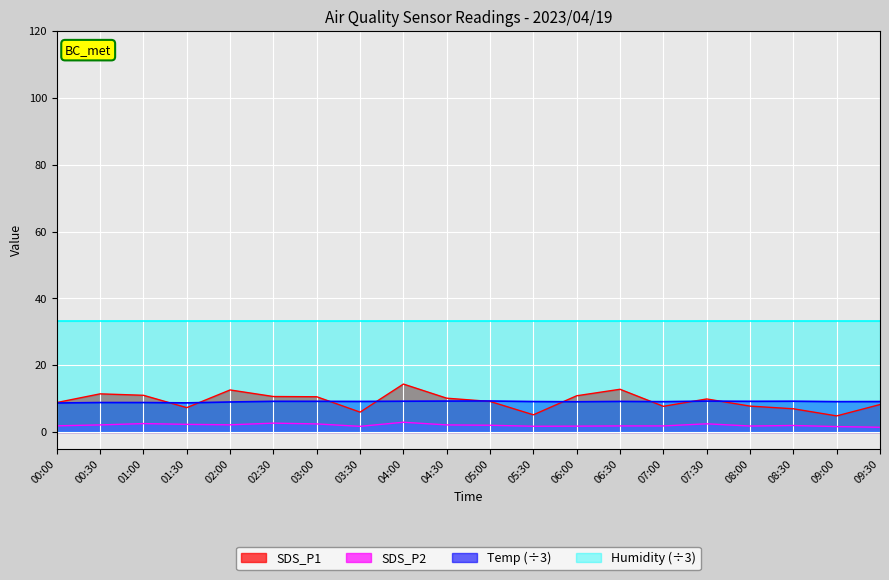

Which series has the largest total across all categories?

Humidity (÷3)